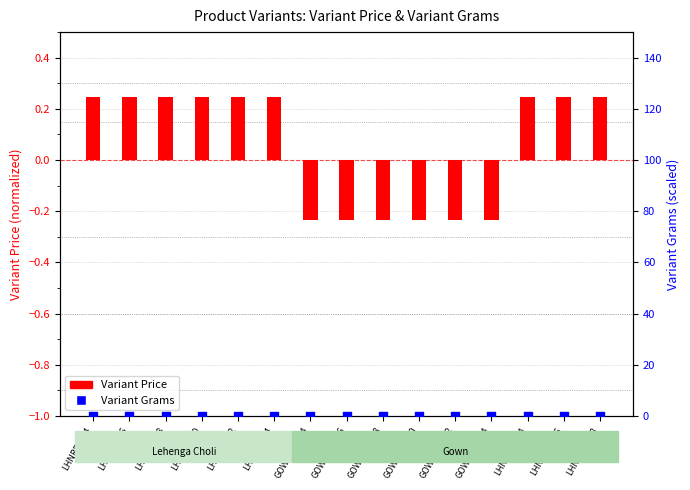

Is the value of Variant Grams at LHNBLUE-38 greater than the value of Variant Price at LHNRED-44?

No